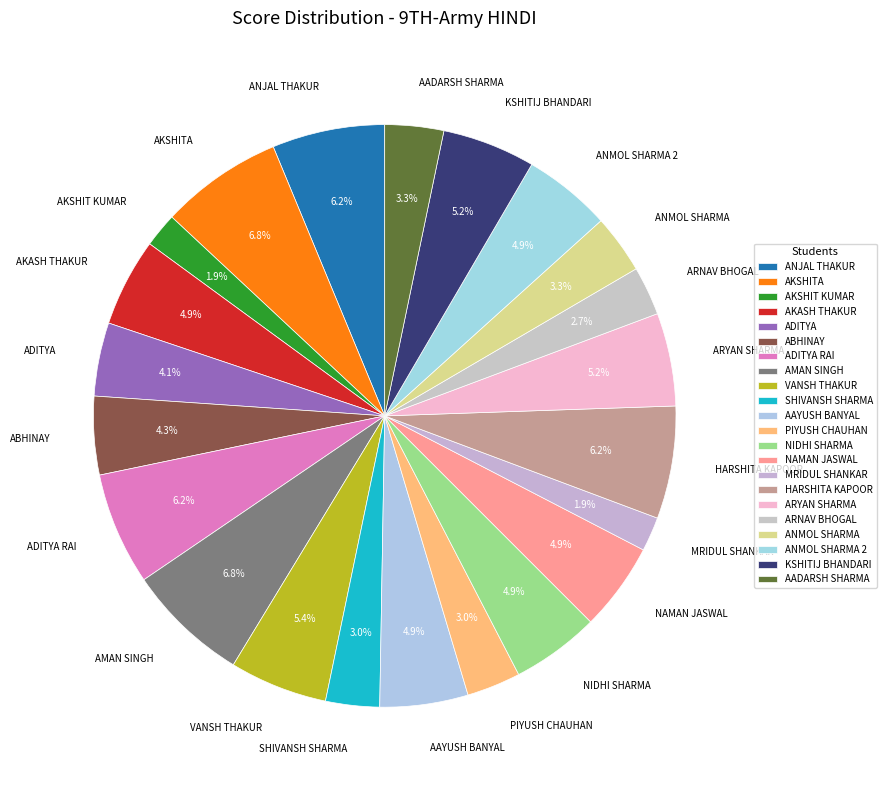

Is the sum of KSHITIJ BHANDARI and AADARSH SHARMA greater than half?

No